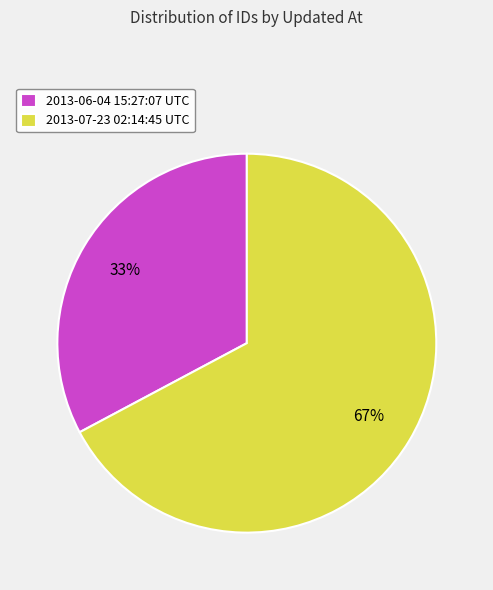

Which slice is the largest?

2013-07-23 02:14:45 UTC